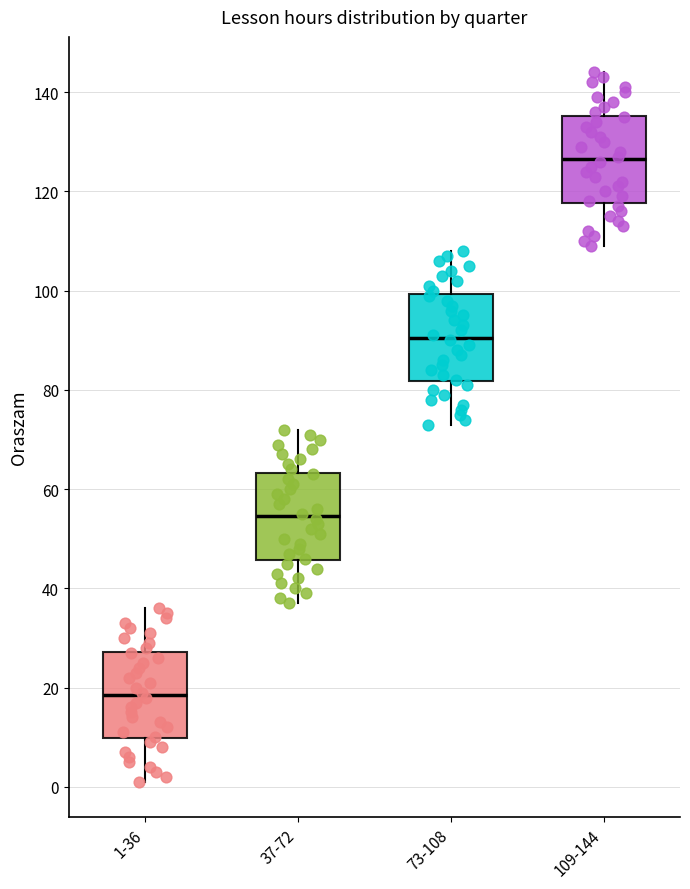

Which box's median line is the highest?

109-144